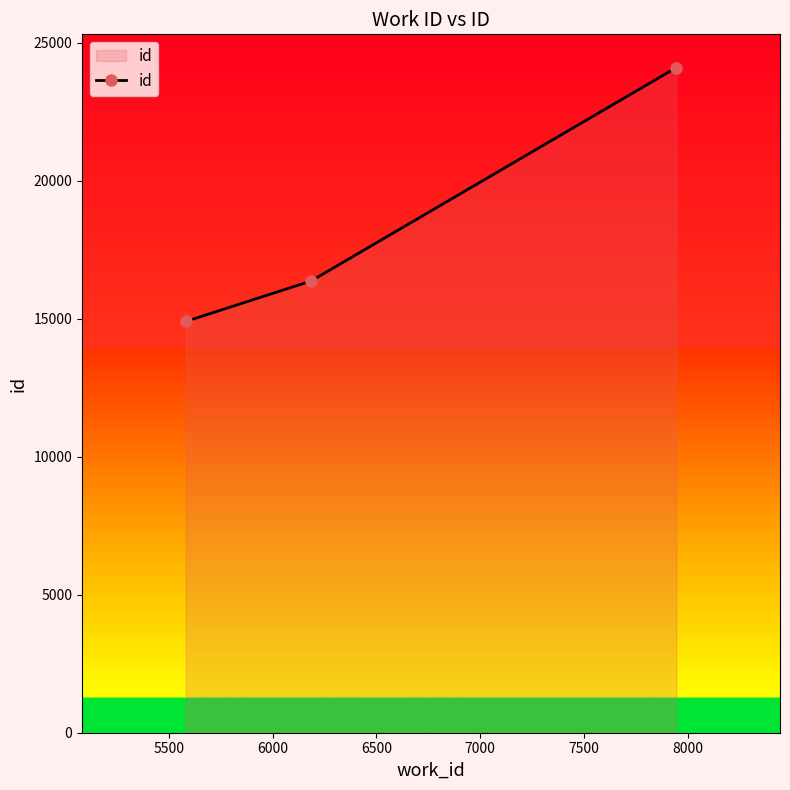

Reading left to right, transcribe all the data shown in this chart.

14899	16362	24095